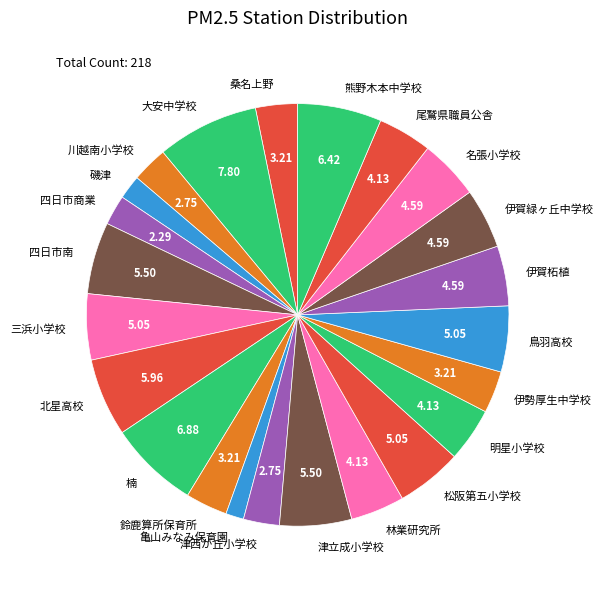

Is there a majority slice in this chart?

No